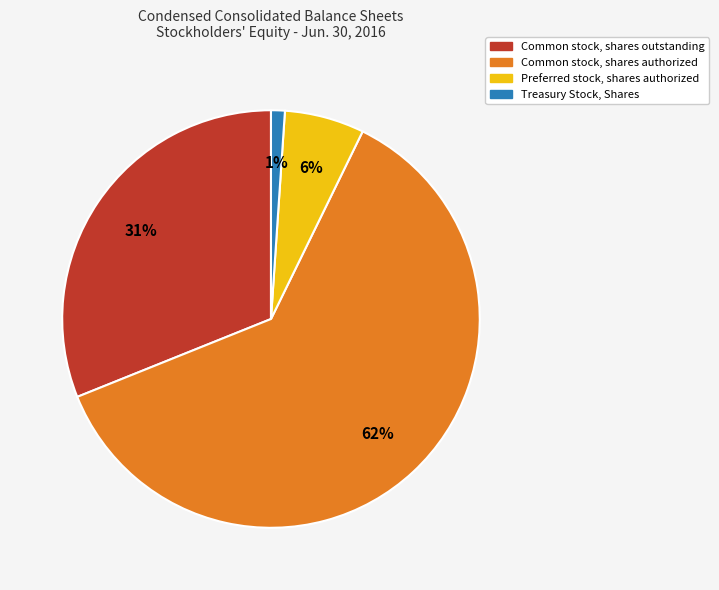

The Common stock, shares authorized slice represents 52% of the pie. True or false?

False